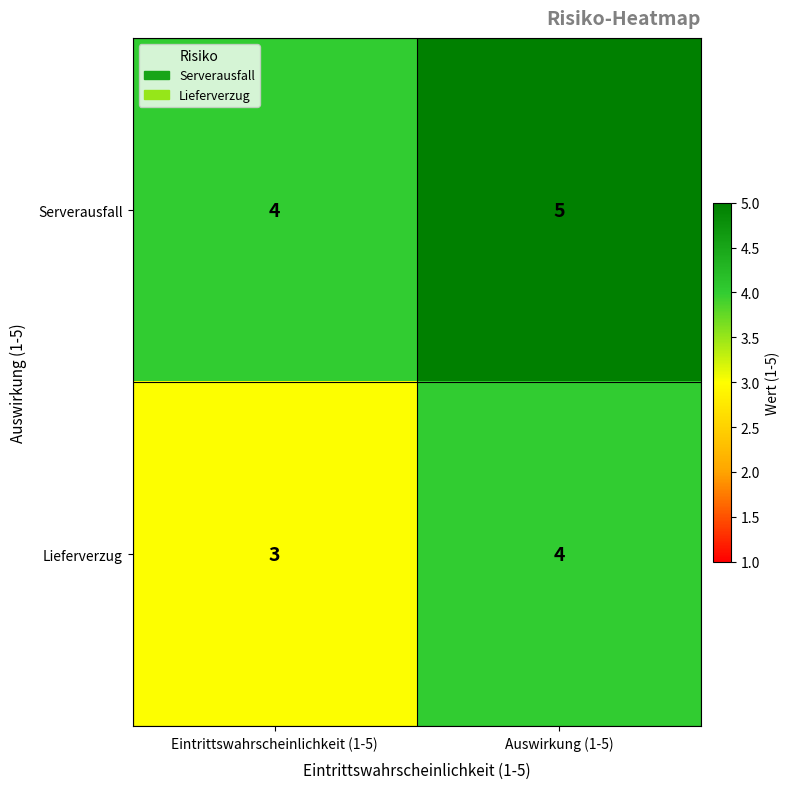

How many distinct data groups are displayed?

2